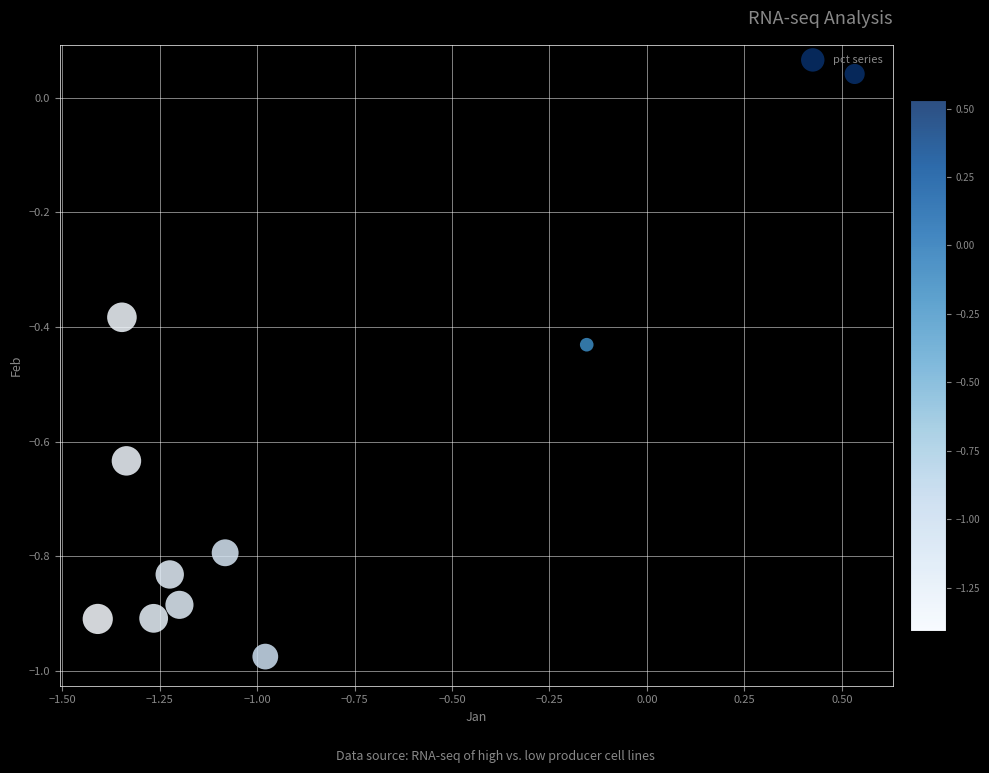

What is the average Y value?

-0.7